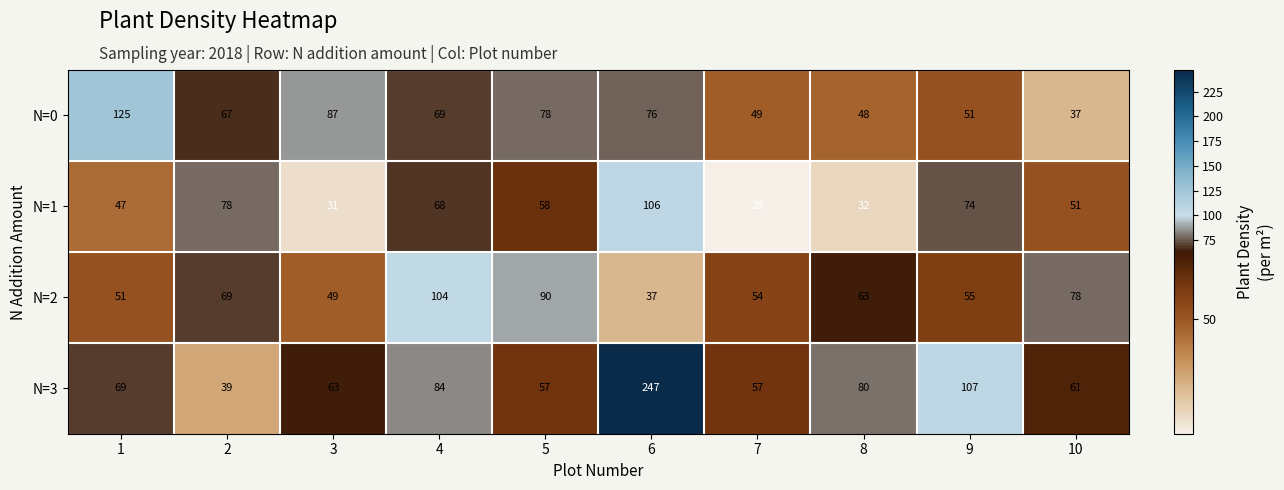

At which label is N=3 closest to 143?

9